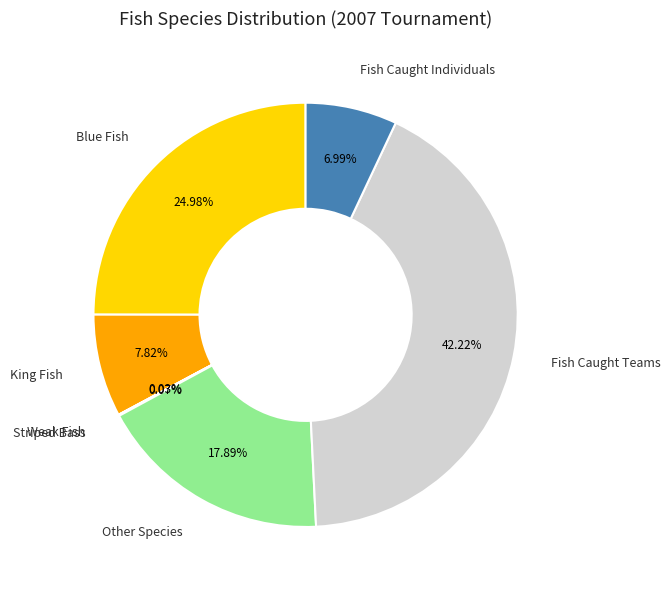

Does any single category account for the majority?

No